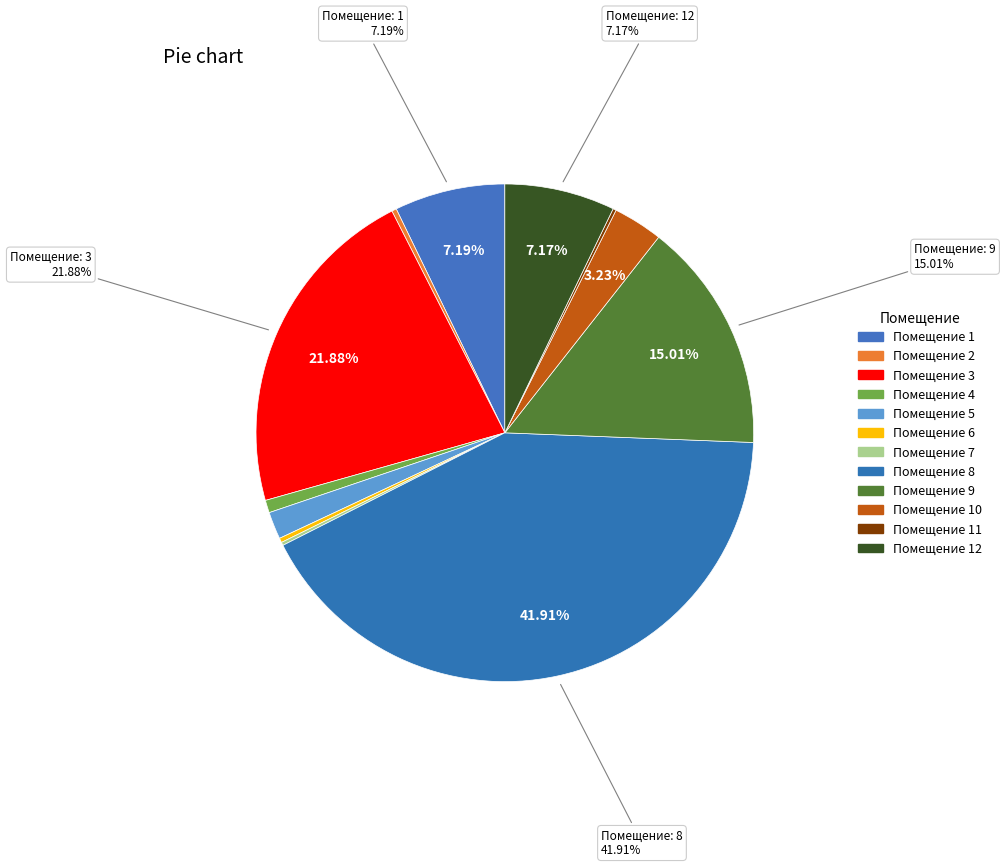

How many slices are in this pie chart?

12